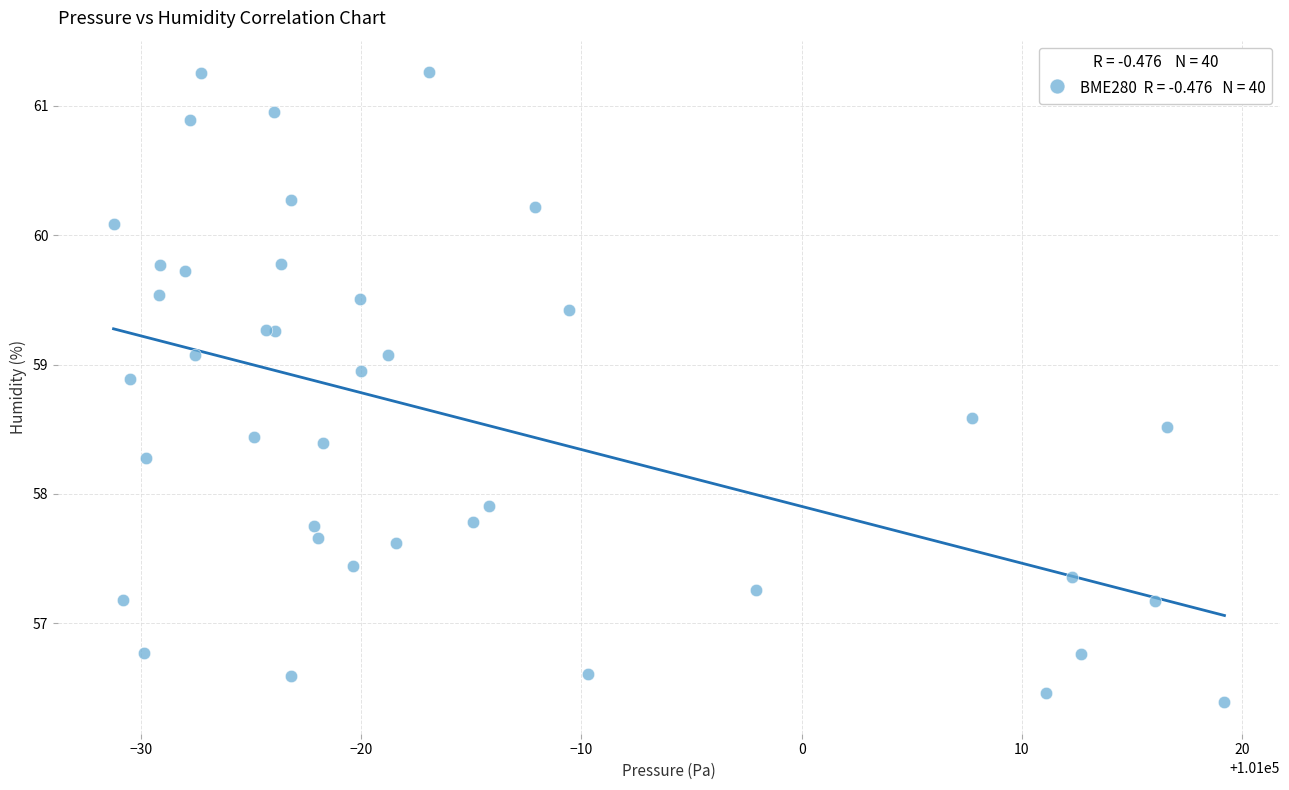

What Y value in the scatter plot is closest to 58?

57.9